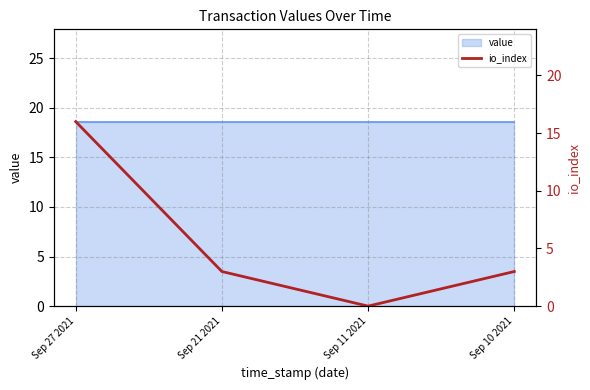

Reading right to left, extract all data points from this chart.

Sep 10 2021=3	Sep 11 2021=0	Sep 21 2021=3	Sep 27 2021=16